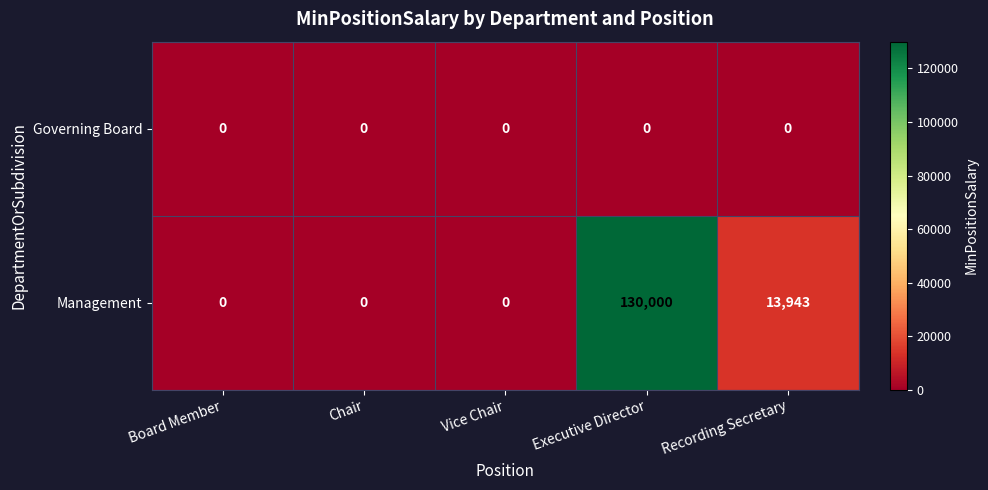

What is the difference between the maximum and minimum values in the Management series?

130000